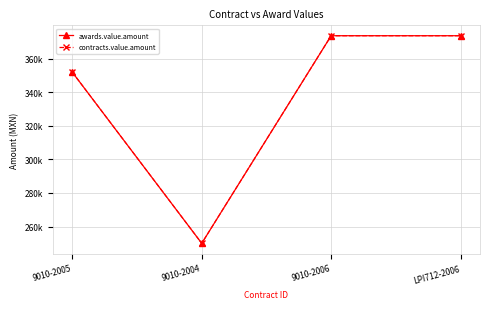

Reading left to right, extract all data points from this chart.

awards.value.amount: 352000.0	250000.0	373762.5	373762.5
contracts.value.amount: 352000.0	250000.0	373762.5	373762.5